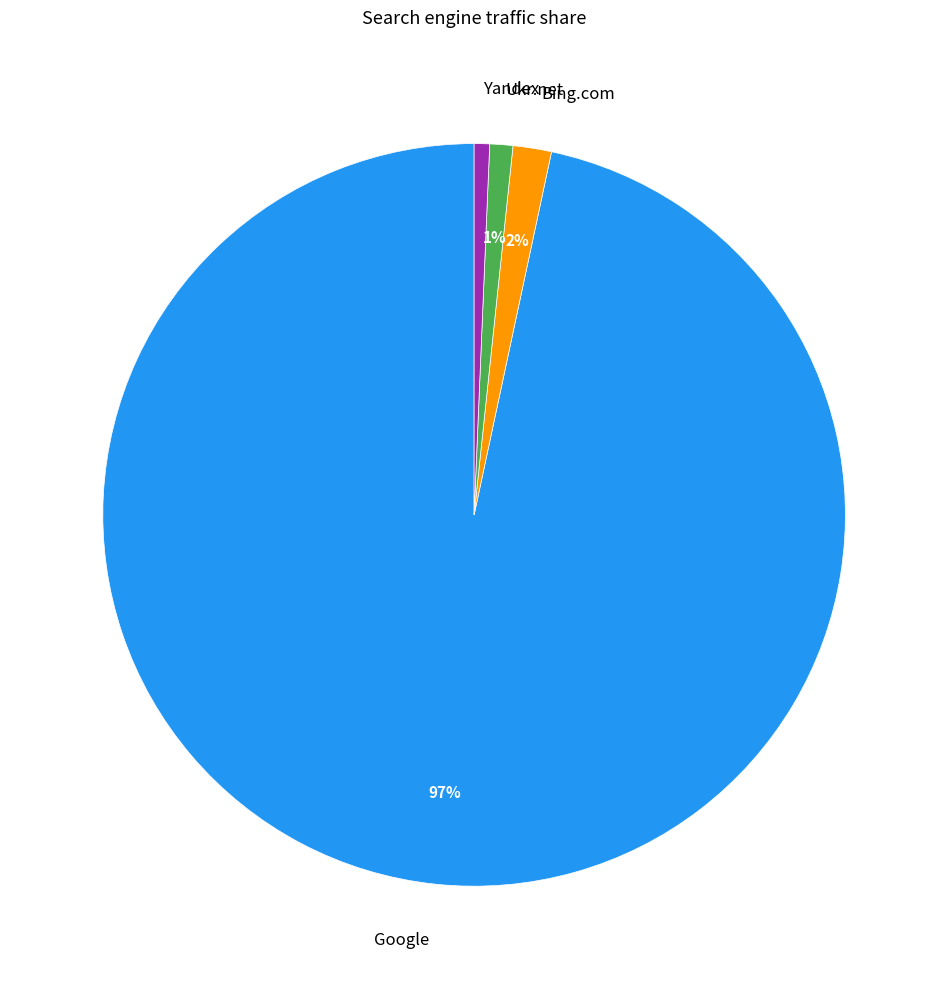

The Yandex slice represents 11% of the pie. True or false?

False